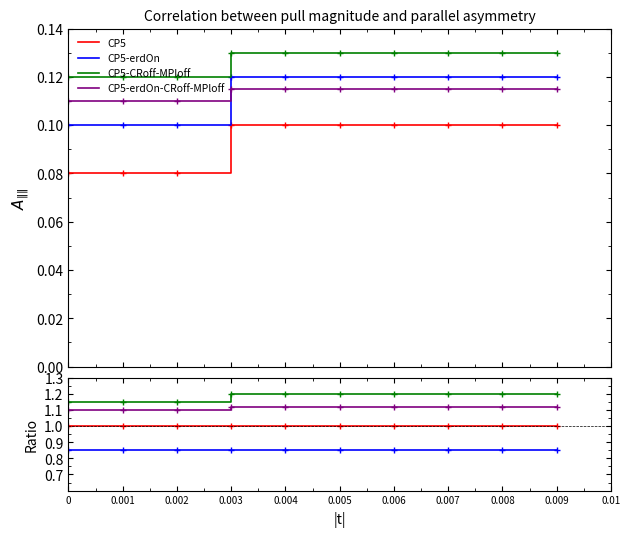

How many lines are shown in the chart?

4